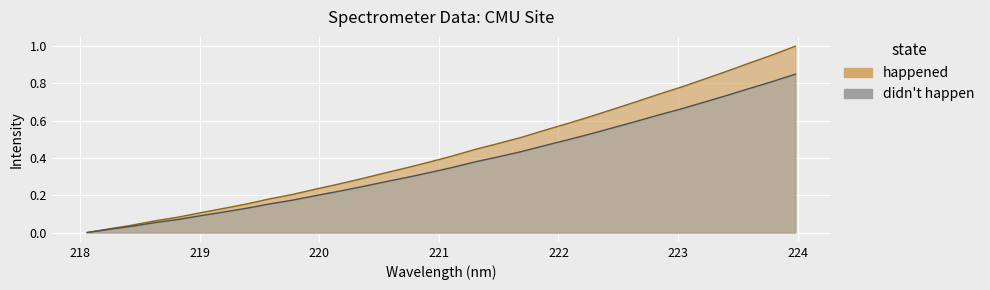

How many lines are shown in the chart?

1